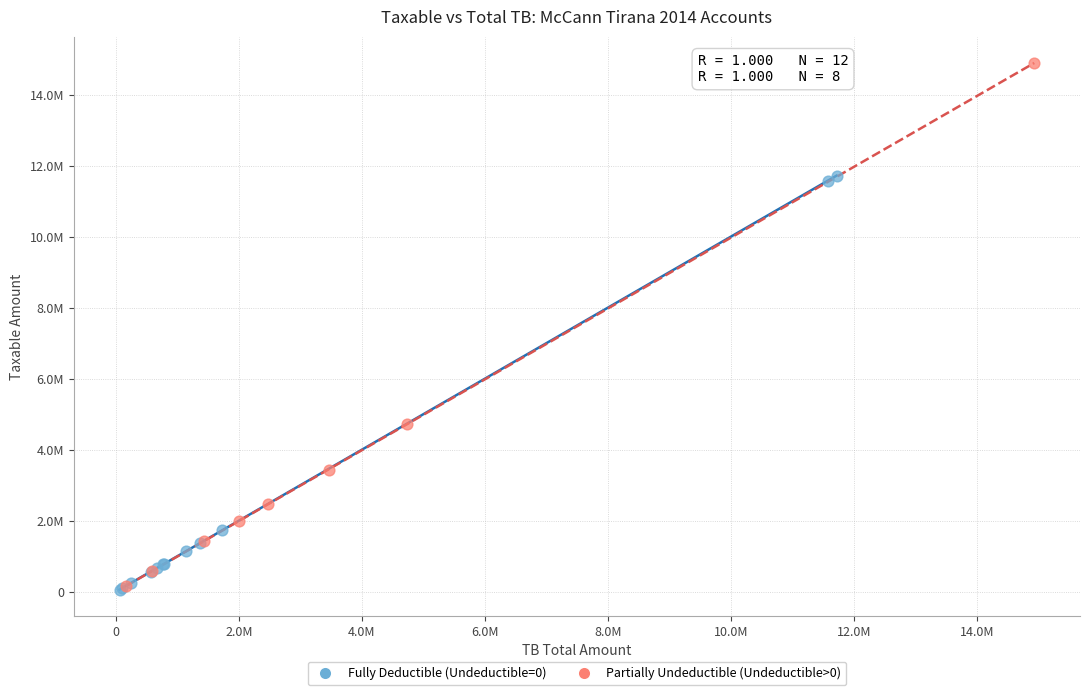

What are all the series names shown in the legend?

Fully Deductible (Undeductible=0), Partially Undeductible (Undeductible>0)